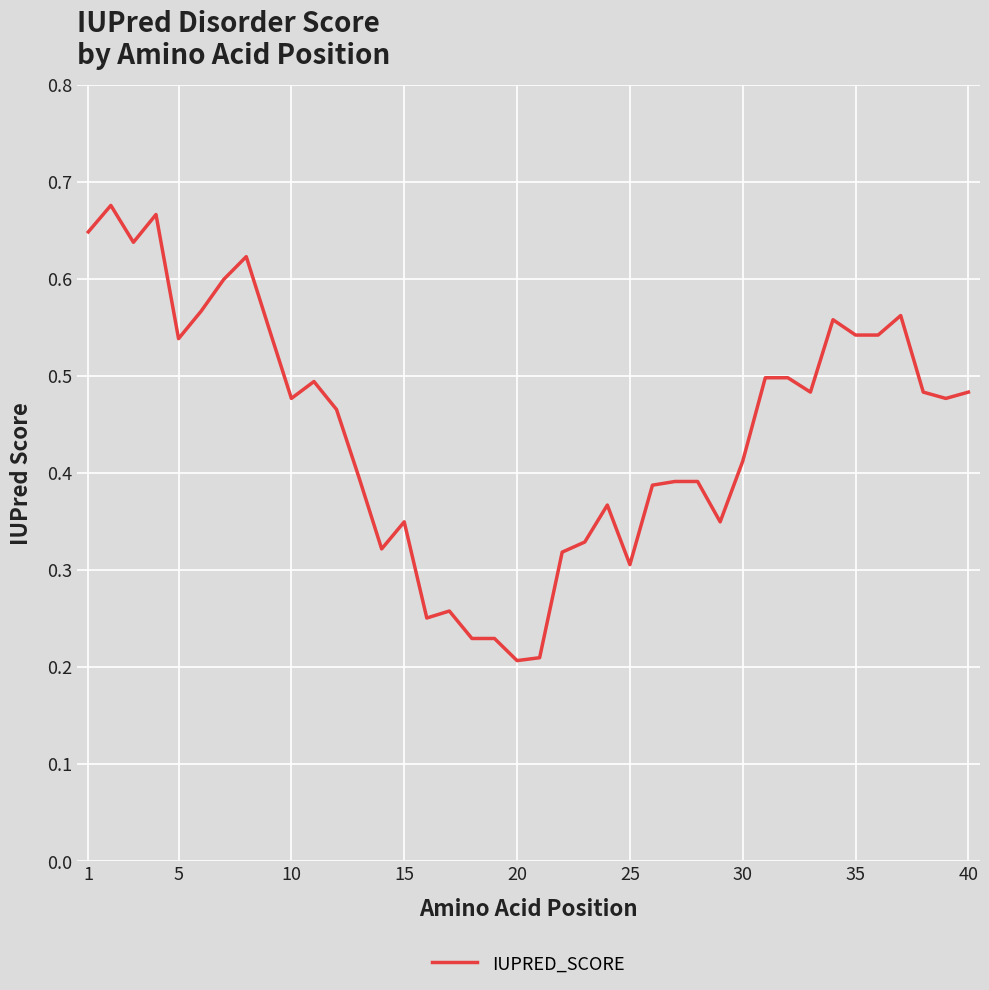

True or false: the data shows 0.2 at 20.

True